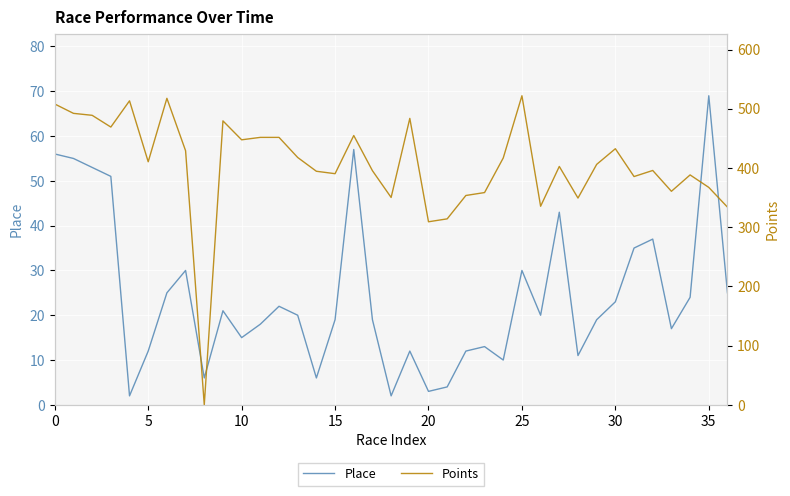

True or false: Points and Place intersect in this chart.

True